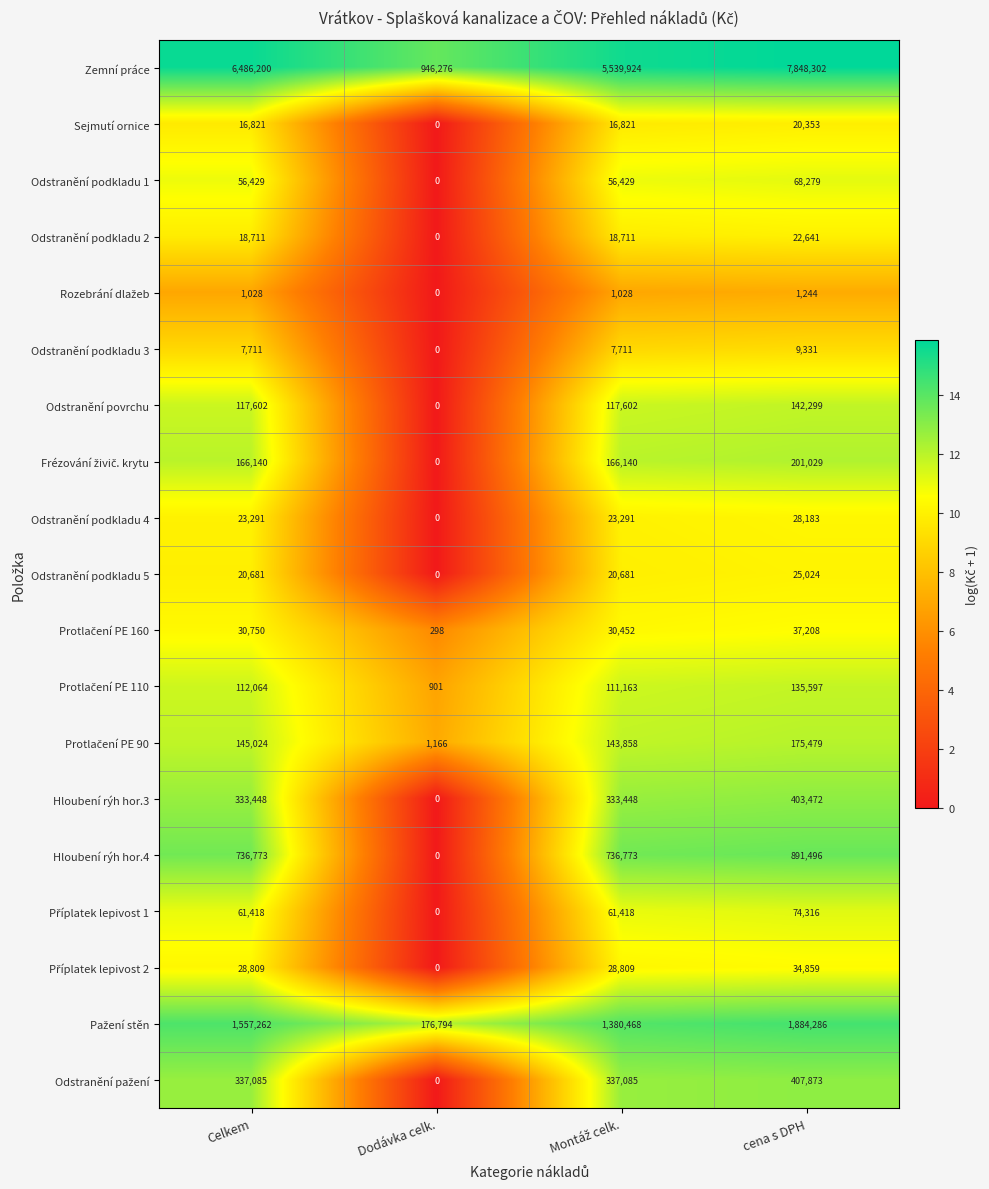

What is the spread (max minus min) of values at Dodávka celk.?

946276